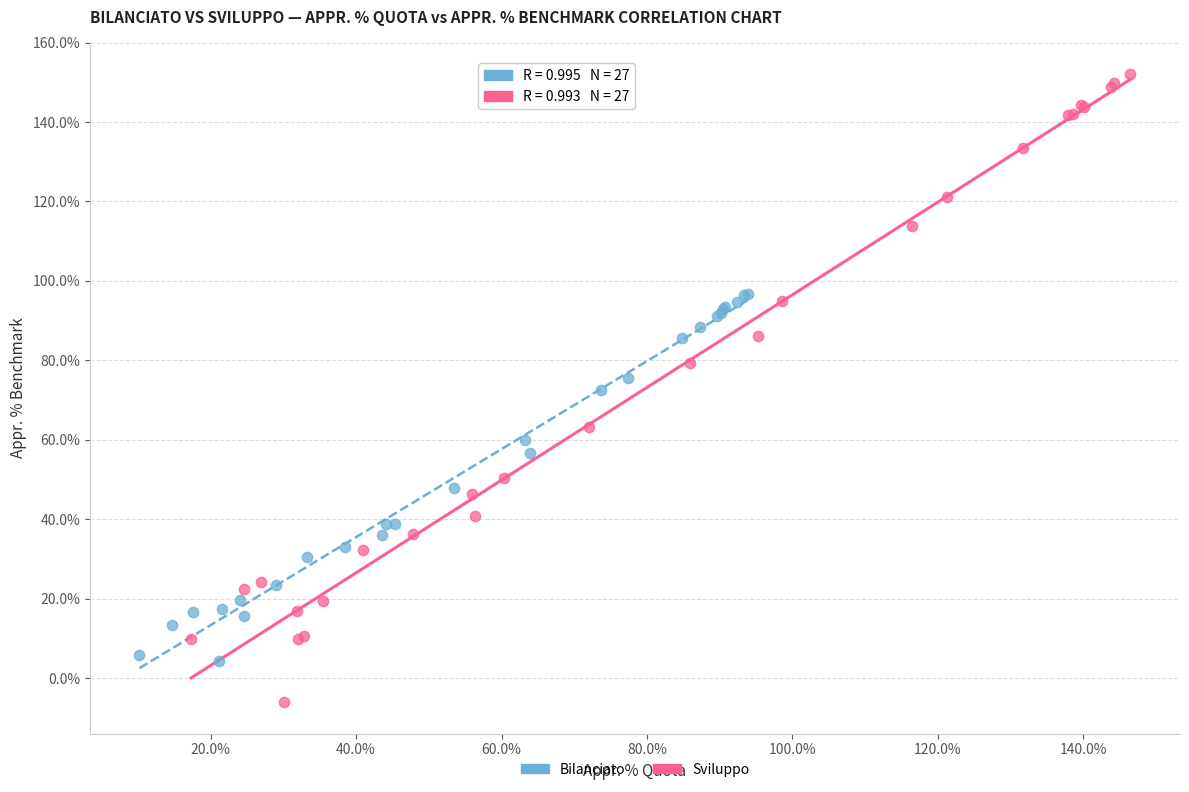

Which series contains the lowest Y value?

Sviluppo